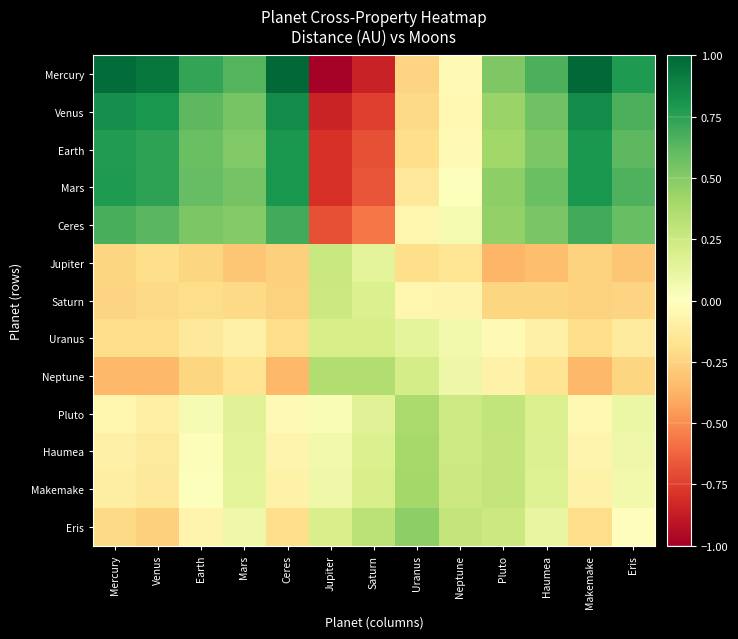

Reading left to right, list all the values displayed in this chart.

Mercury: Mercury=1.0	Venus=0.9	Earth=0.7	Mars=0.6	Ceres=1.0	Jupiter=-1.0	Saturn=-0.9	Uranus=-0.2	Neptune=-0.0	Pluto=0.5	Haumea=0.7	Makemake=1.0	Eris=0.8
Venus: Mercury=0.8	Venus=0.8	Earth=0.6	Mars=0.5	Ceres=0.9	Jupiter=-0.9	Saturn=-0.7	Uranus=-0.2	Neptune=-0.0	Pluto=0.4	Haumea=0.6	Makemake=0.8	Eris=0.7
Earth: Mercury=0.8	Venus=0.7	Earth=0.6	Mars=0.5	Ceres=0.8	Jupiter=-0.8	Saturn=-0.7	Uranus=-0.2	Neptune=-0.0	Pluto=0.4	Haumea=0.5	Makemake=0.8	Eris=0.6
Mars: Mercury=0.8	Venus=0.7	Earth=0.6	Mars=0.6	Ceres=0.8	Jupiter=-0.8	Saturn=-0.7	Uranus=-0.1	Neptune=0.0	Pluto=0.5	Haumea=0.6	Makemake=0.8	Eris=0.7
Ceres: Mercury=0.7	Venus=0.6	Earth=0.5	Mars=0.5	Ceres=0.7	Jupiter=-0.7	Saturn=-0.6	Uranus=-0.1	Neptune=0.0	Pluto=0.5	Haumea=0.5	Makemake=0.7	Eris=0.6
Jupiter: Mercury=-0.2	Venus=-0.2	Earth=-0.2	Mars=-0.3	Ceres=-0.3	Jupiter=0.3	Saturn=0.1	Uranus=-0.2	Neptune=-0.2	Pluto=-0.4	Haumea=-0.3	Makemake=-0.3	Eris=-0.3
Saturn: Mercury=-0.2	Venus=-0.2	Earth=-0.2	Mars=-0.2	Ceres=-0.3	Jupiter=0.3	Saturn=0.2	Uranus=-0.1	Neptune=-0.1	Pluto=-0.2	Haumea=-0.2	Makemake=-0.3	Eris=-0.2
Uranus: Mercury=-0.2	Venus=-0.2	Earth=-0.1	Mars=-0.1	Ceres=-0.2	Jupiter=0.2	Saturn=0.2	Uranus=0.1	Neptune=0.1	Pluto=-0.0	Haumea=-0.1	Makemake=-0.2	Eris=-0.1
Neptune: Mercury=-0.4	Venus=-0.4	Earth=-0.2	Mars=-0.2	Ceres=-0.4	Jupiter=0.4	Saturn=0.4	Uranus=0.2	Neptune=0.1	Pluto=-0.1	Haumea=-0.2	Makemake=-0.4	Eris=-0.2
Pluto: Mercury=-0.1	Venus=-0.1	Earth=0.0	Mars=0.2	Ceres=-0.0	Jupiter=0.0	Saturn=0.2	Uranus=0.4	Neptune=0.2	Pluto=0.3	Haumea=0.2	Makemake=-0.0	Eris=0.1
Haumea: Mercury=-0.1	Venus=-0.1	Earth=0.0	Mars=0.1	Ceres=-0.1	Jupiter=0.1	Saturn=0.2	Uranus=0.4	Neptune=0.2	Pluto=0.3	Haumea=0.2	Makemake=-0.1	Eris=0.1
Makemake: Mercury=-0.1	Venus=-0.1	Earth=0.0	Mars=0.1	Ceres=-0.1	Jupiter=0.1	Saturn=0.2	Uranus=0.4	Neptune=0.3	Pluto=0.3	Haumea=0.2	Makemake=-0.1	Eris=0.1
Eris: Mercury=-0.2	Venus=-0.3	Earth=-0.1	Mars=0.1	Ceres=-0.2	Jupiter=0.2	Saturn=0.3	Uranus=0.5	Neptune=0.3	Pluto=0.3	Haumea=0.1	Makemake=-0.2	Eris=-0.0